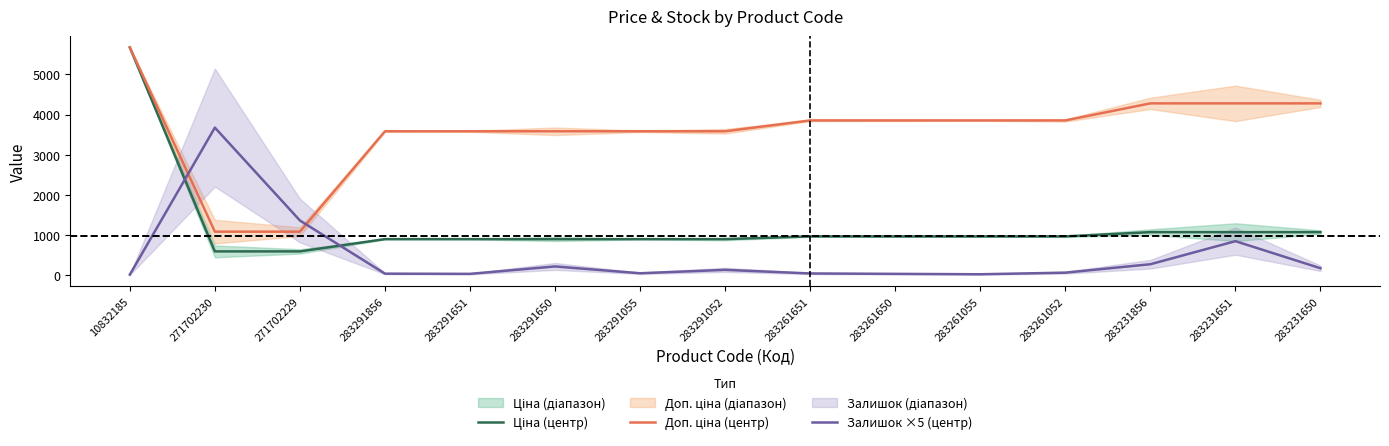

How many data points in Доп. ціна (центр) are less than 3854?

7